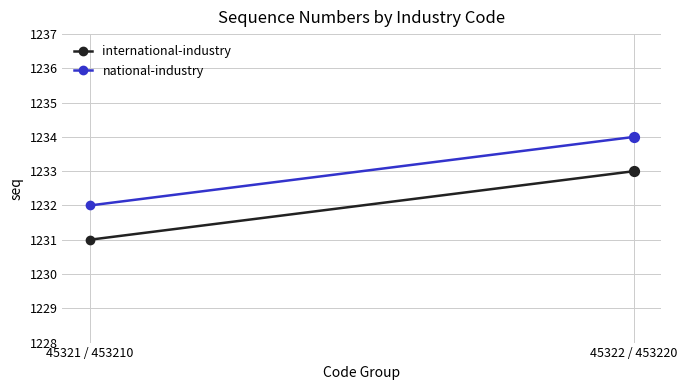

What is the total value across all series at 45321 / 453210?

2463